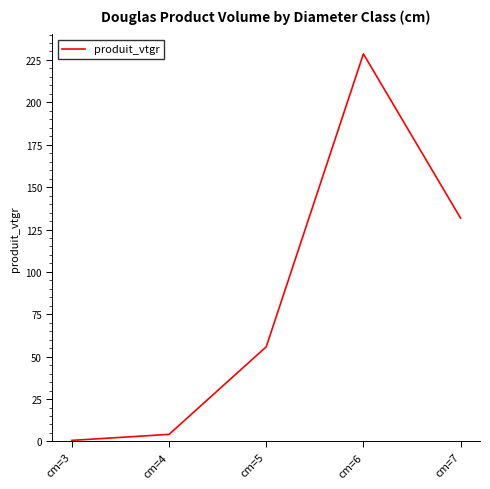

List the labels in order of value, smallest first.

cm=3, cm=4, cm=5, cm=7, cm=6